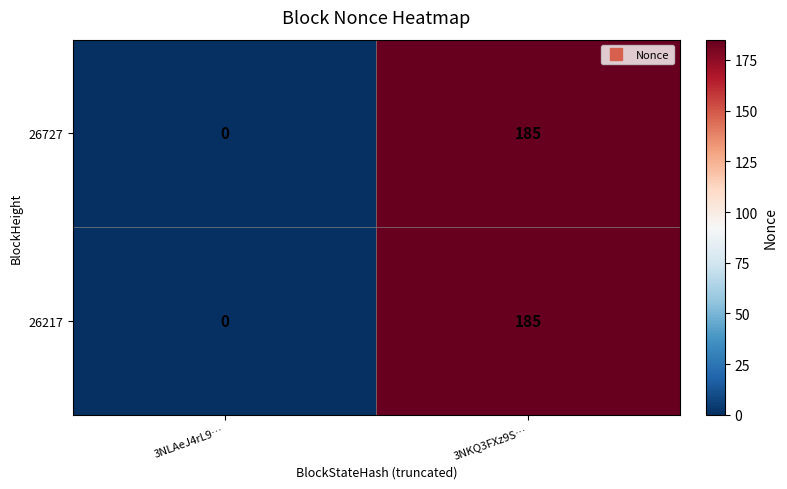

Reading left to right, transcribe all the data shown in this chart.

26727: 0	185
26217: 0	185